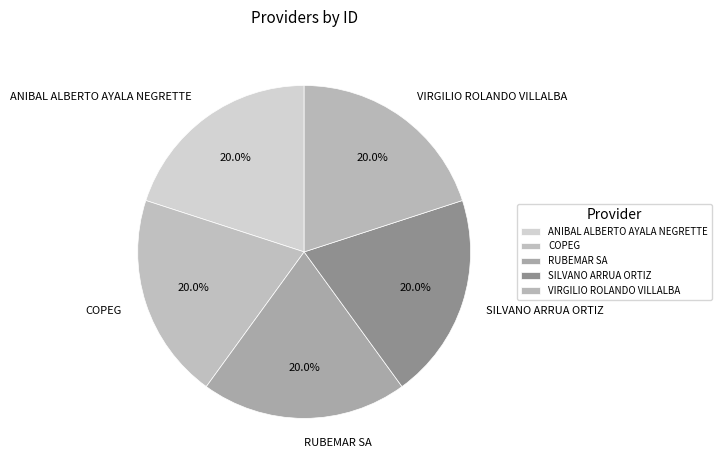

What is the ratio of the value at COPEG to the value at SILVANO ARRUA ORTIZ?

1.0